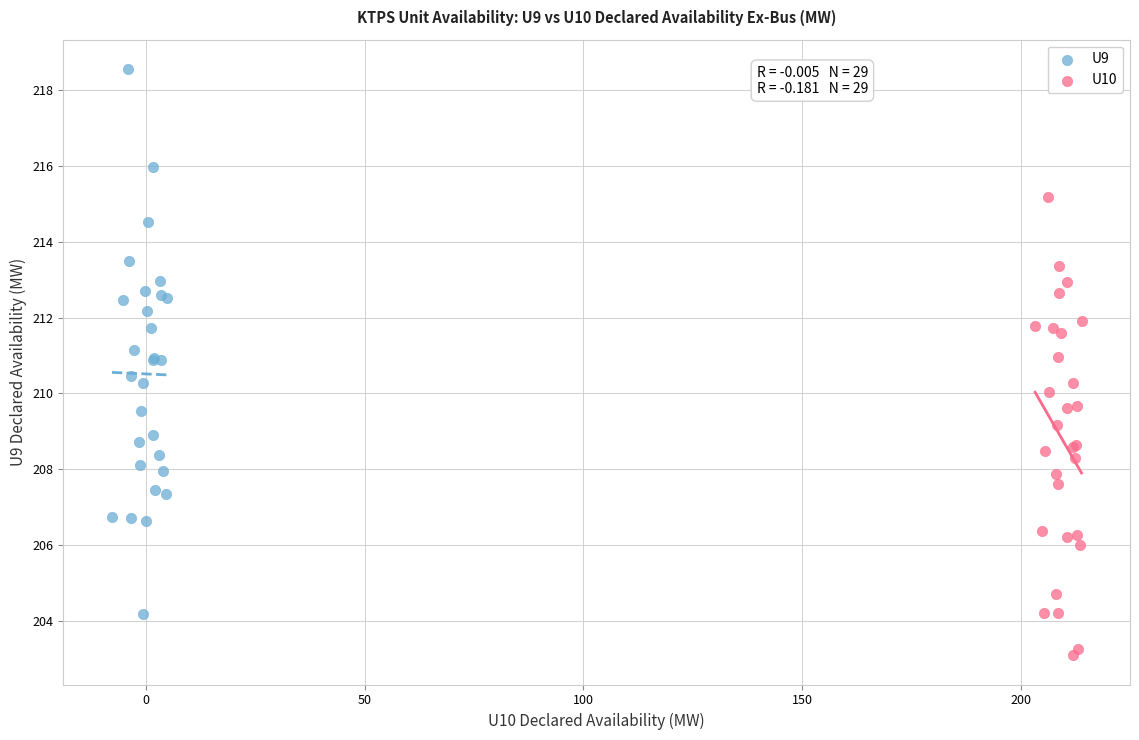

Which series reaches the minimum Y coordinate?

U10